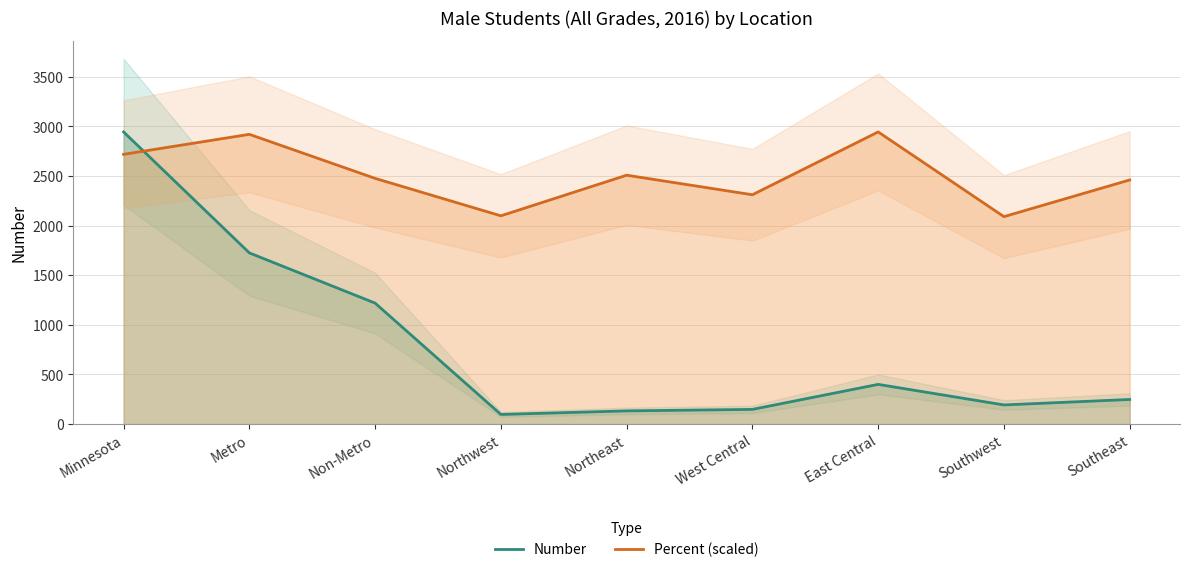

How many values in the Percent (scaled) series exceed 2476?

5